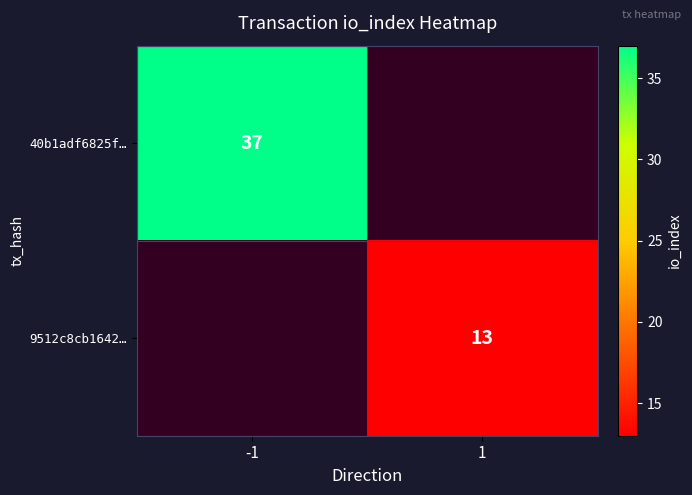

Is the value of 9512c8cb1642… at 1 greater than the value of 40b1adf6825f… at -1?

No